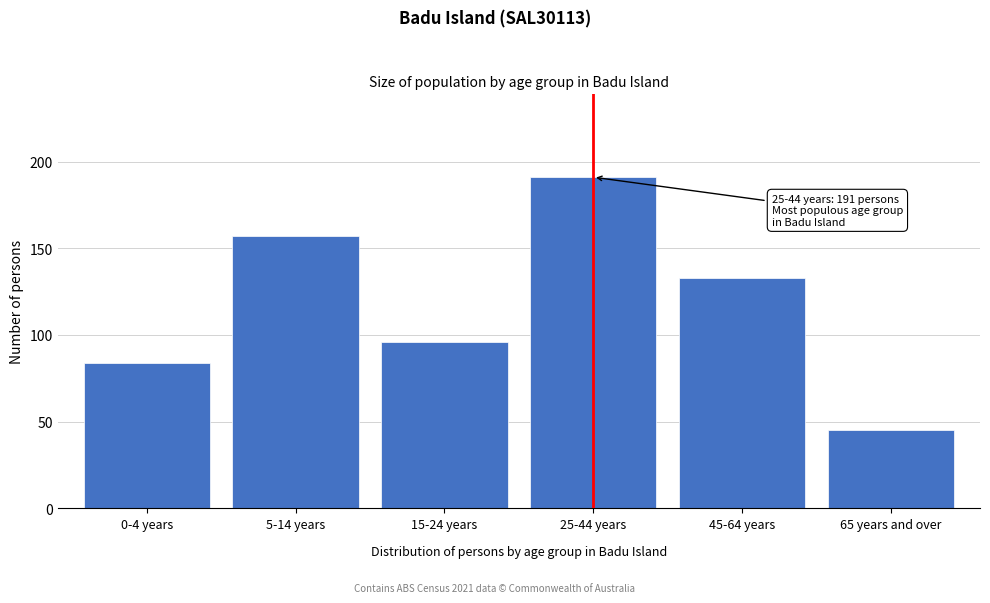

Reading left to right, transcribe all the data shown in this chart.

84	157	96	191	133	45